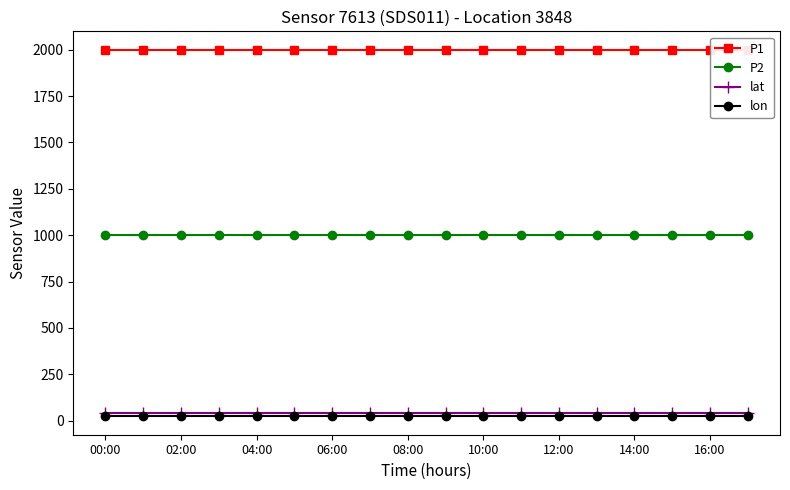

True or false: P2 has a value of 999.9 at 02:00.

True